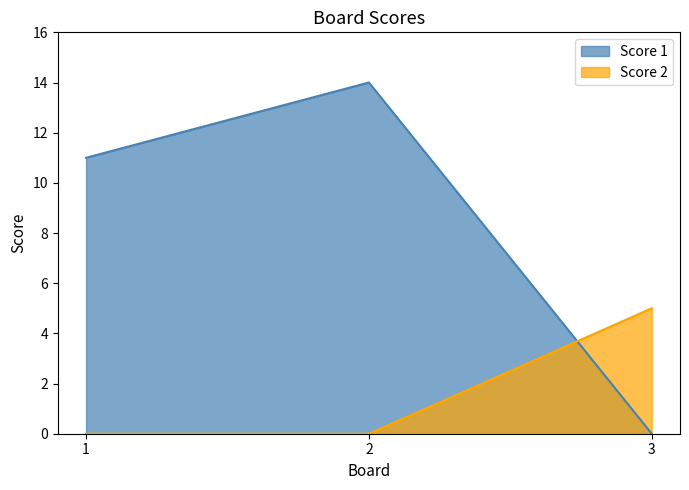

What is the highest value of the Score 1 series?

14